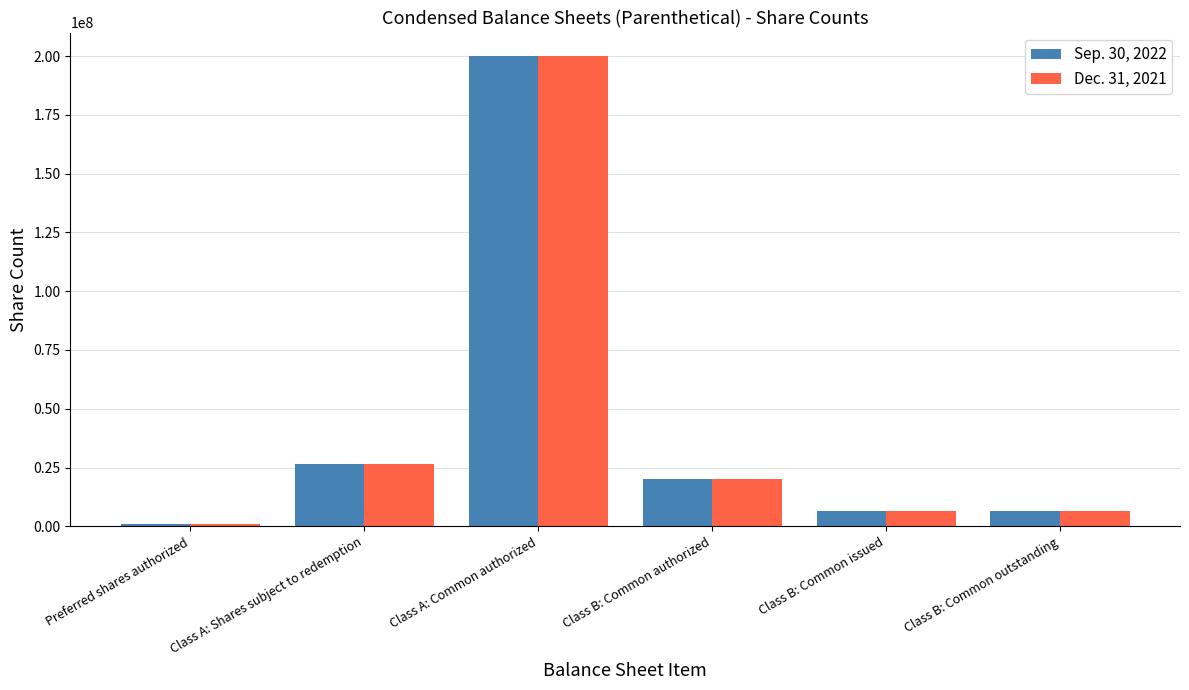

What are all the series names shown in the legend?

Sep. 30, 2022, Dec. 31, 2021